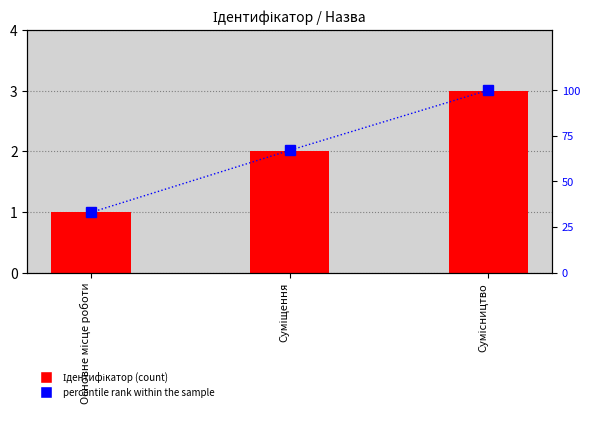

Count the Ідентифікатор values in the range 1 to 3.

3